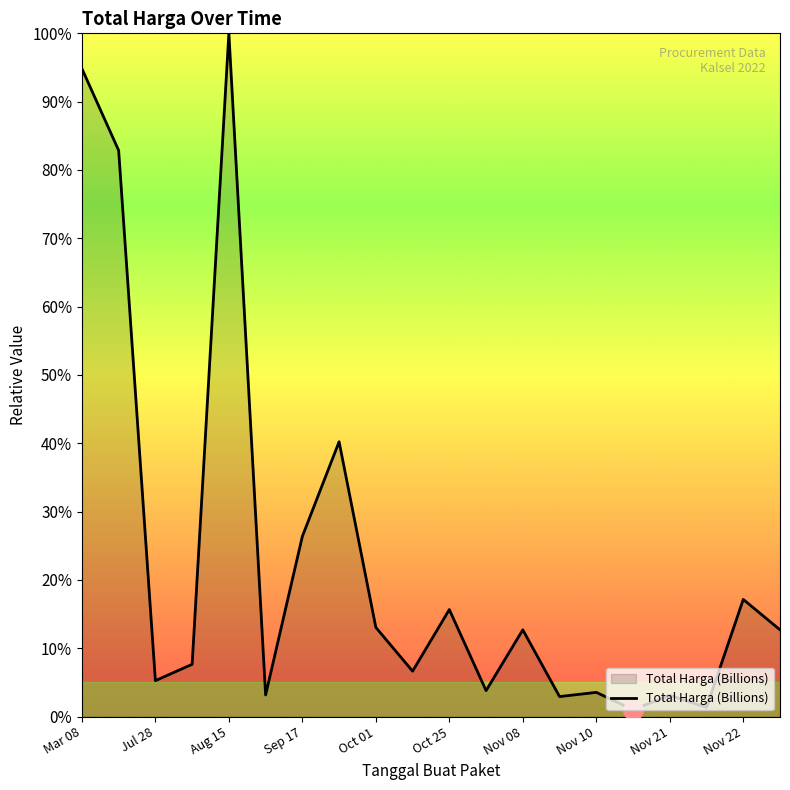

True or false: the data has more than 1 interior local peaks.

True